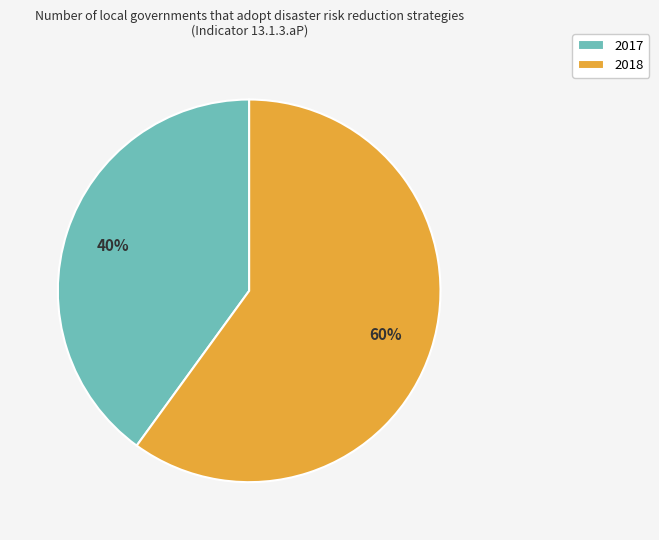

Between 2017 and 2018, which is larger?

2018